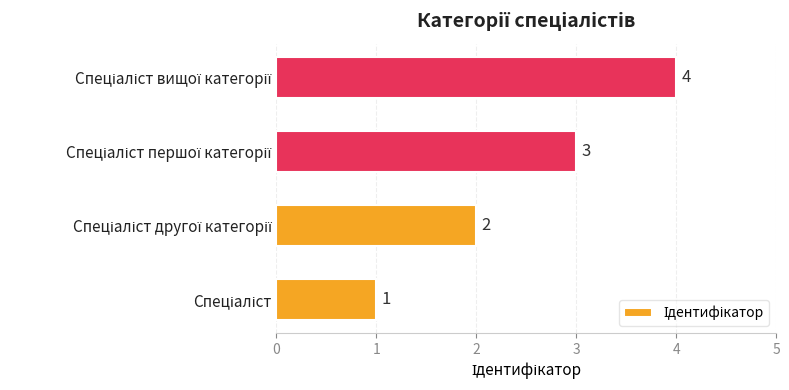

What is the smallest value displayed?

1